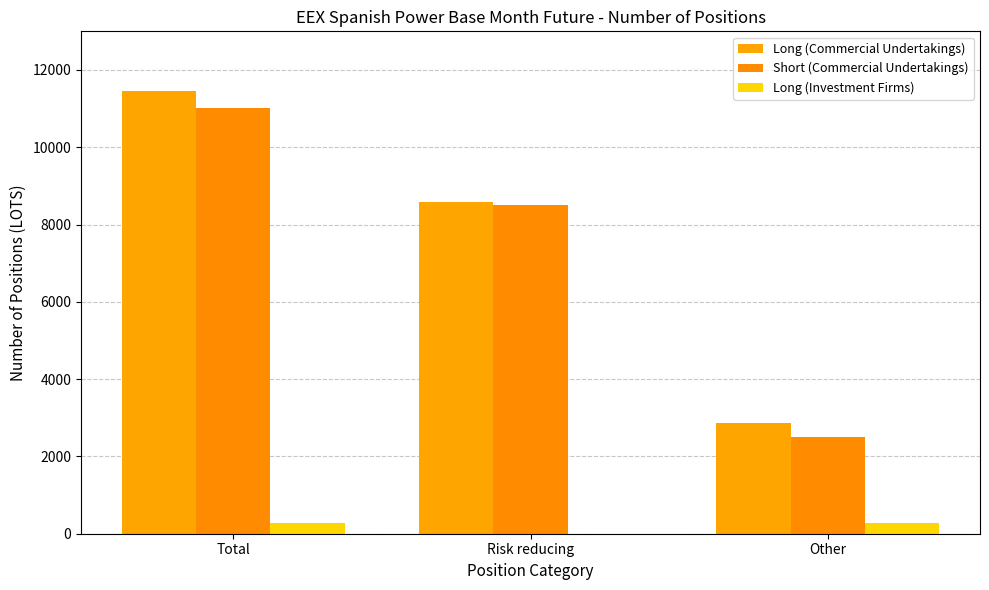

What is the sum of the Short (Commercial Undertakings) values at Other and Total?

13535.0